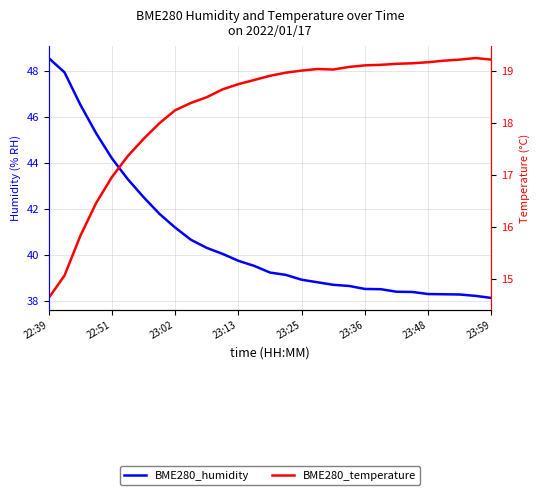

What is the sum of the BME280_temperature values at 10 and 23:13?

35.0